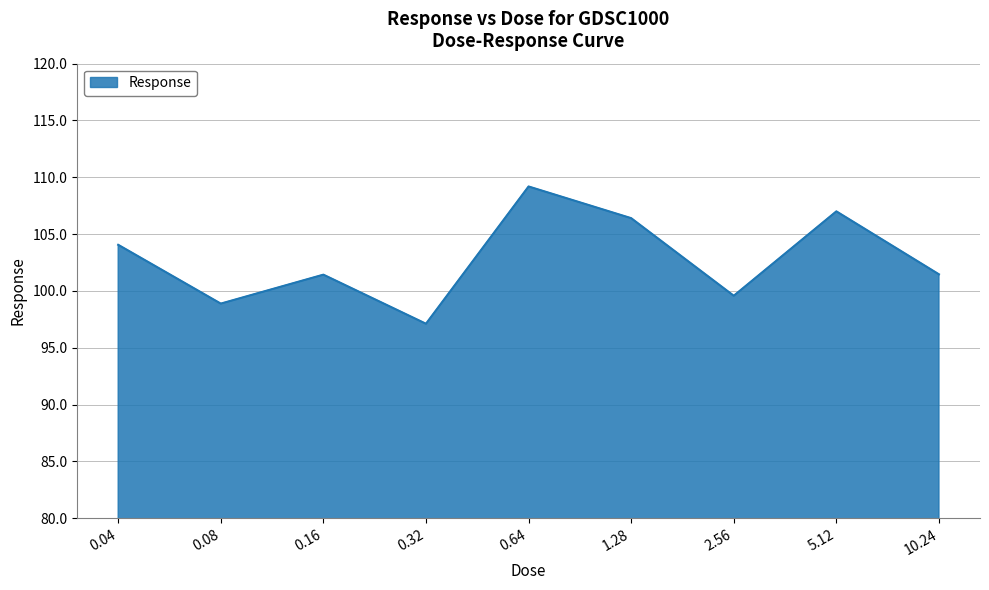

At which category does the data reach its first local peak?

0.16